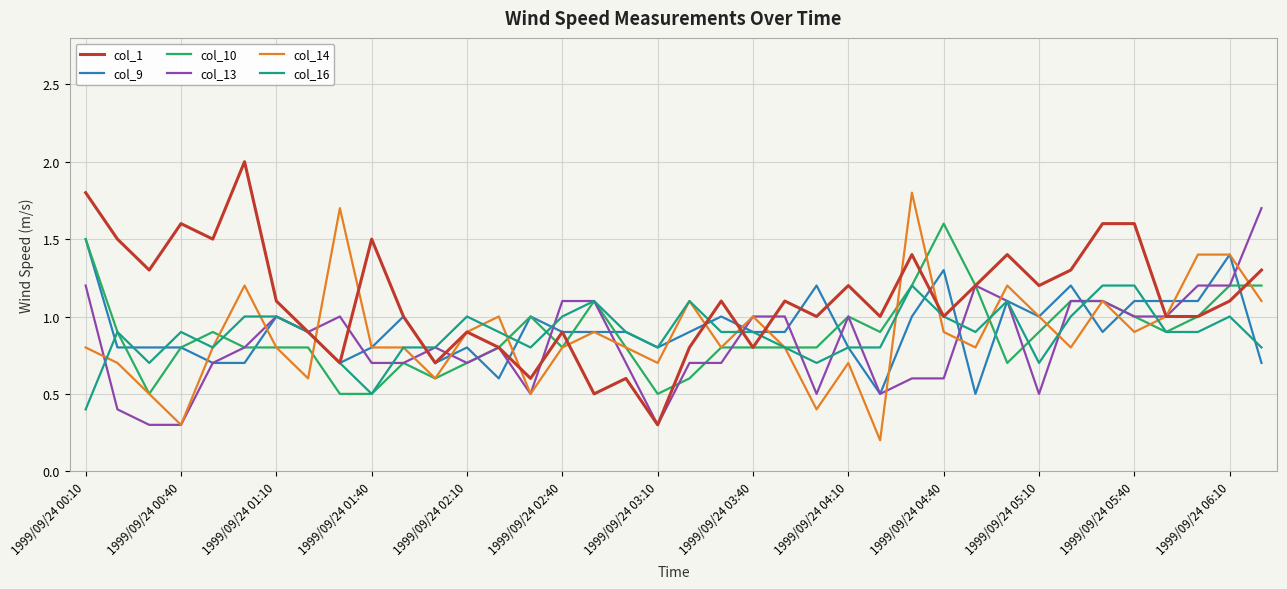

What is the maximum value for col_14?

1.8